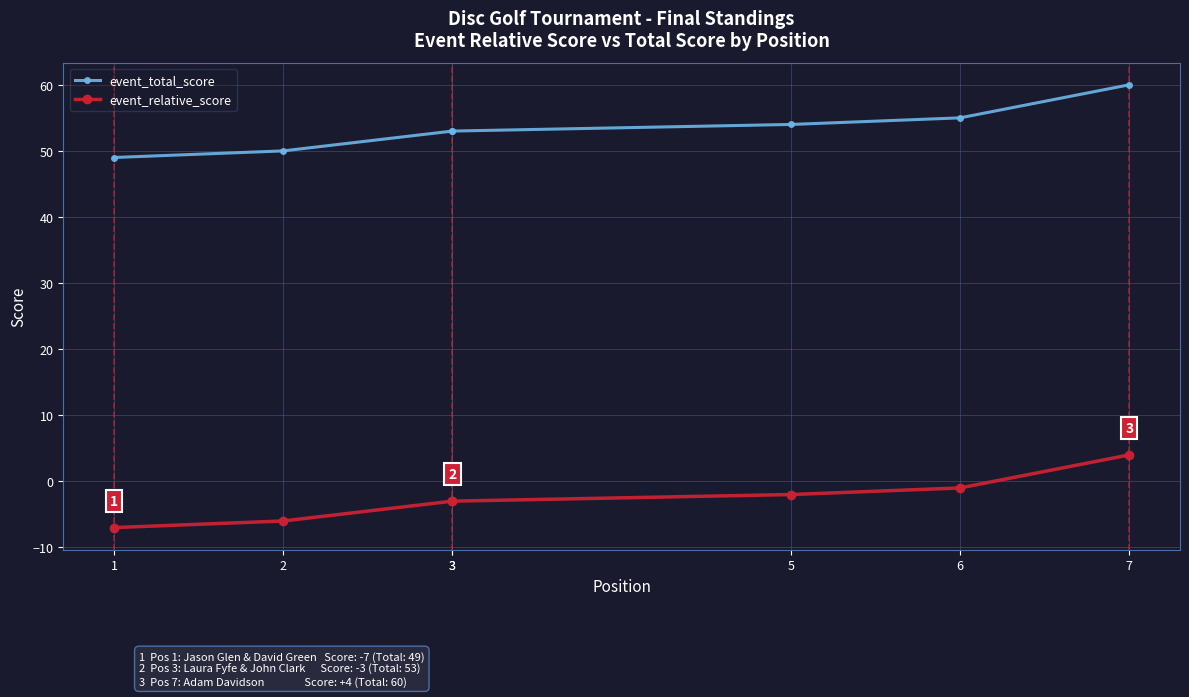

Count the number of data series in this chart.

2